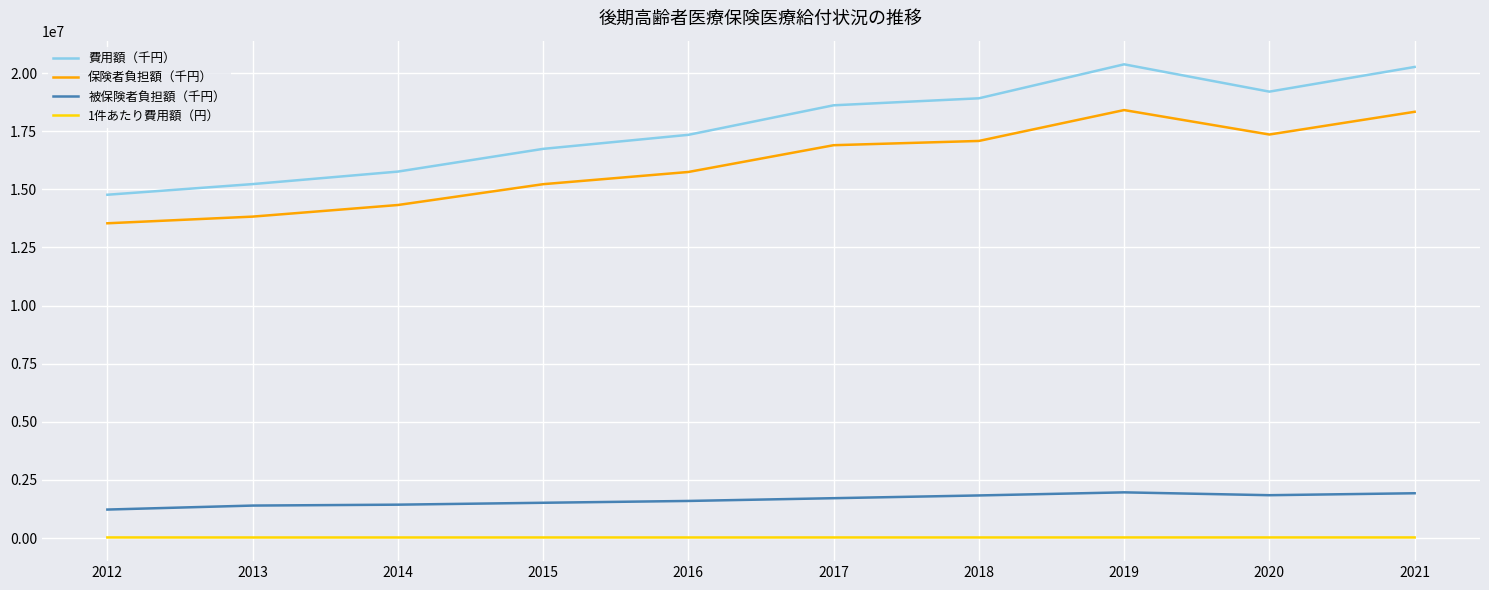

What is the maximum value shown in the chart?

20378374